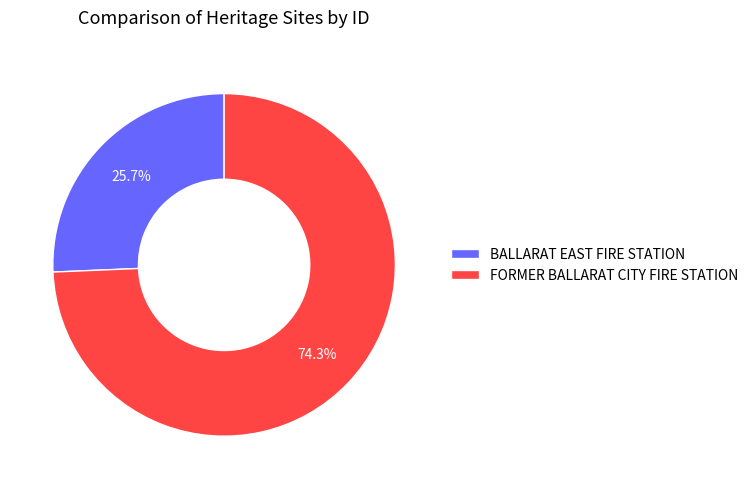

Does any single category account for the majority?

Yes